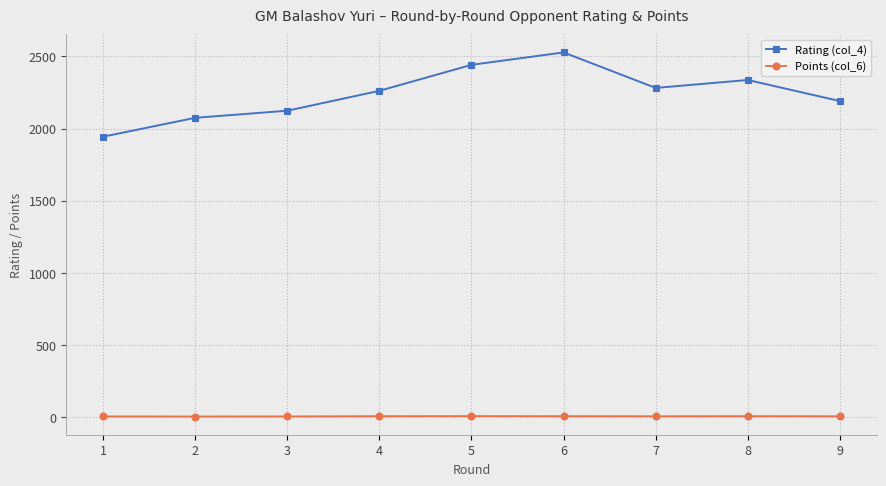

Which series has the largest total across all categories?

Rating (col_4)